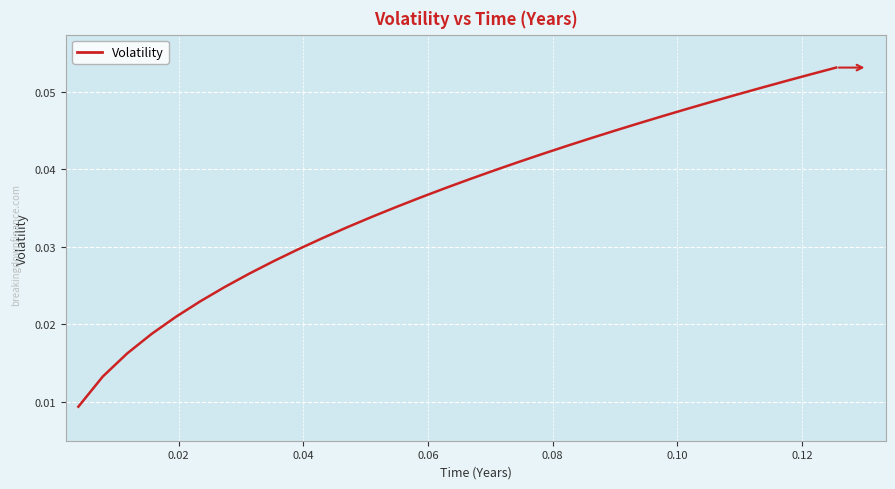

How many lines are shown in the chart?

1